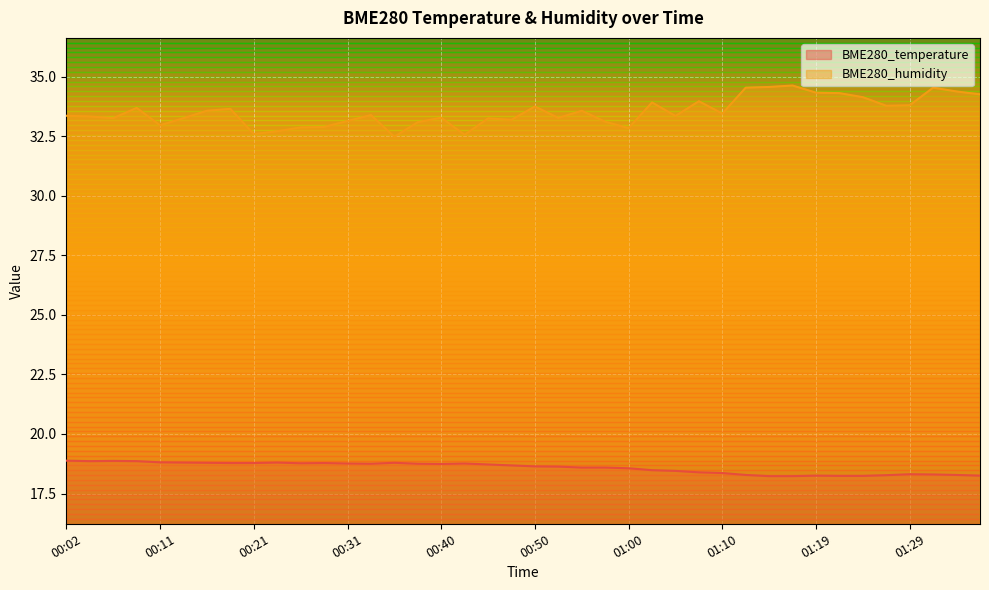

Which series has the largest range (max minus min)?

BME280_humidity